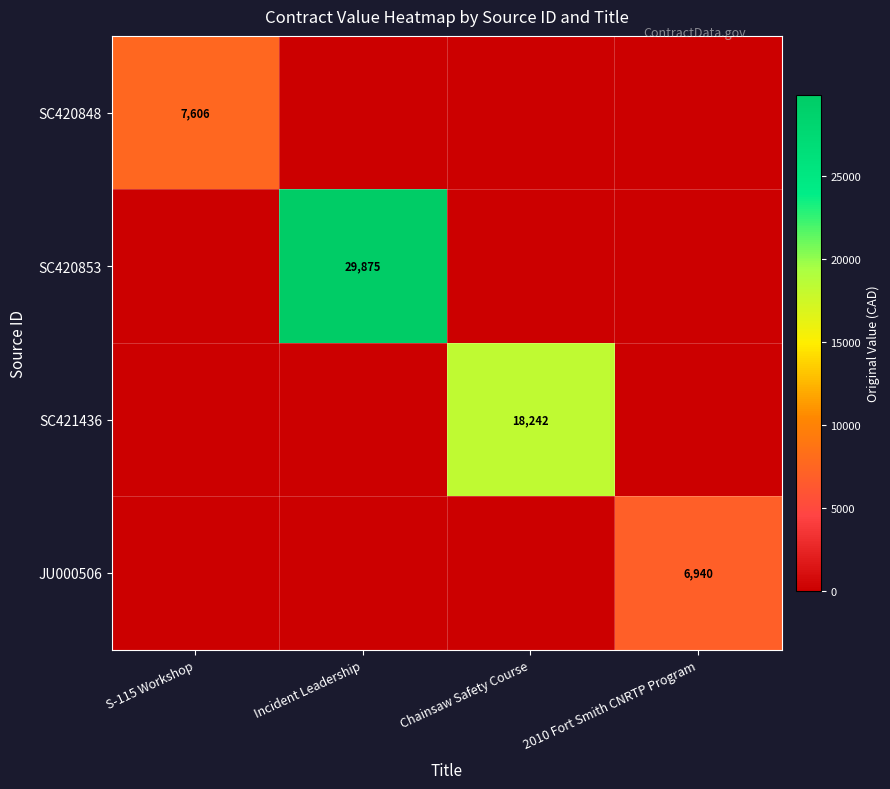

The JU000506 series shows 6940 at 2010 Fort Smith CNRTP Program. True or false?

True